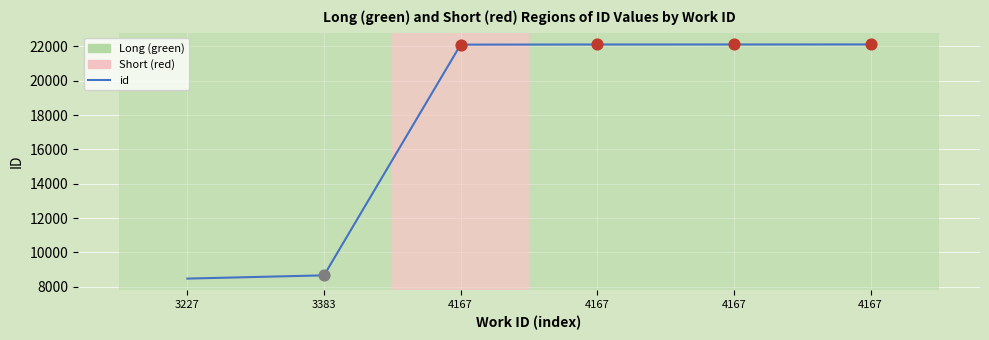

What is the change in value from 3383 to 4167?

+13448